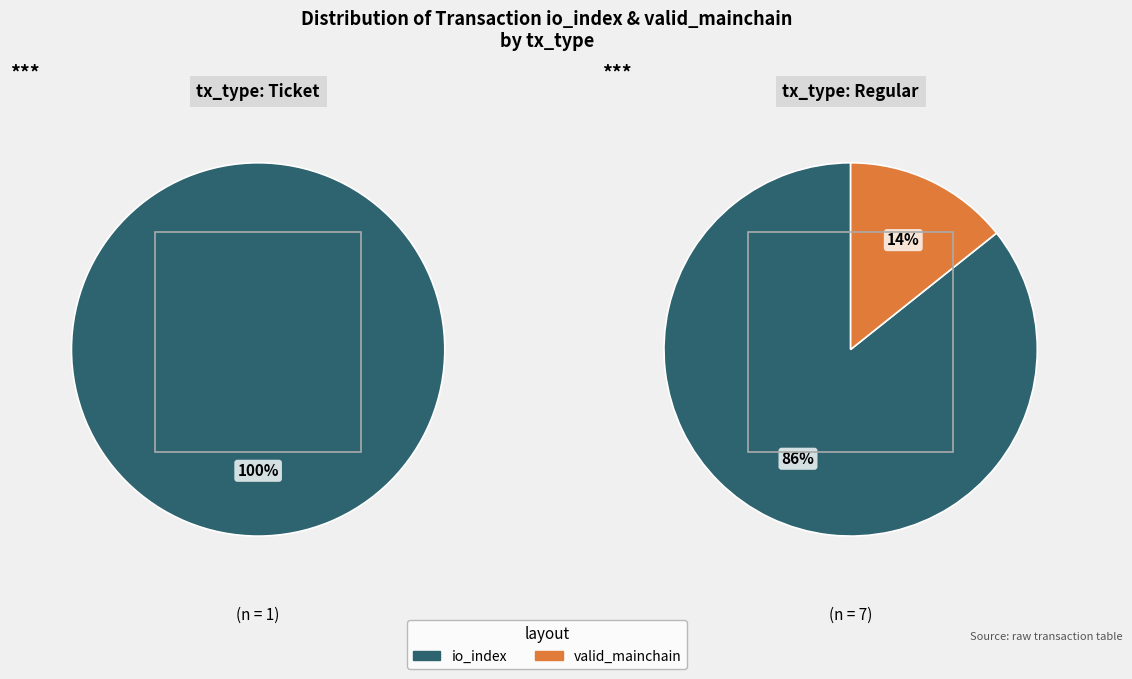

To the nearest percent, what is the average slice percentage?

50%